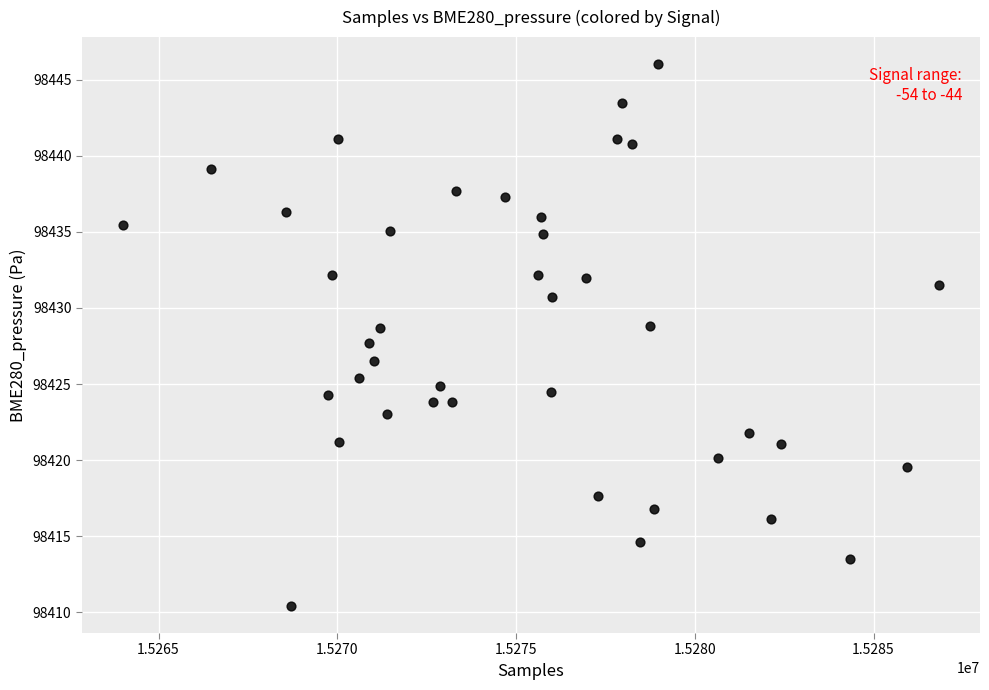

What is the range of X values (max minus min)?

22840.0